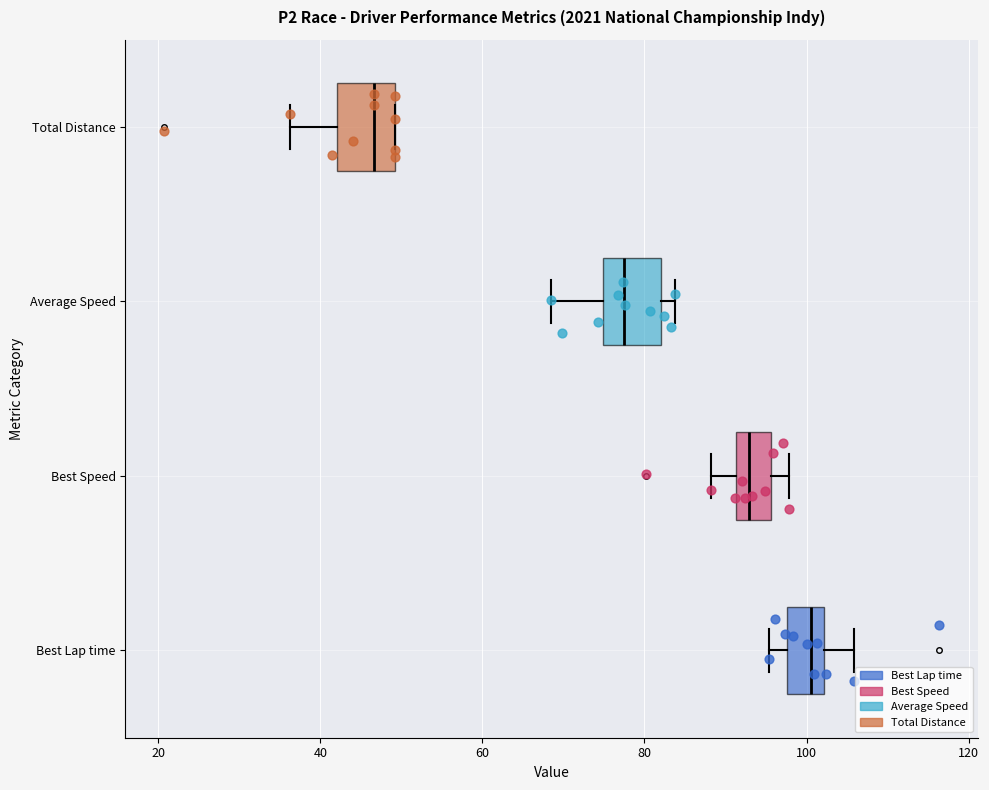

Reading bottom to top, read every box against the x-axis: the position of its median line, the range the box covers, and the ends of its whiskers. The values are not printed on the chart, so give them approximately, as read against the axis.

Best Lap time: median 100, box 98 to 102, whiskers 96 to 106
Best Speed: median 92 (inside the box), box 92 to 96, whiskers 88 to 98
Average Speed: median 78, box 74 to 82, whiskers 68 to 84
Total Distance: median 46, box 42 to 50, whiskers 36 to 50